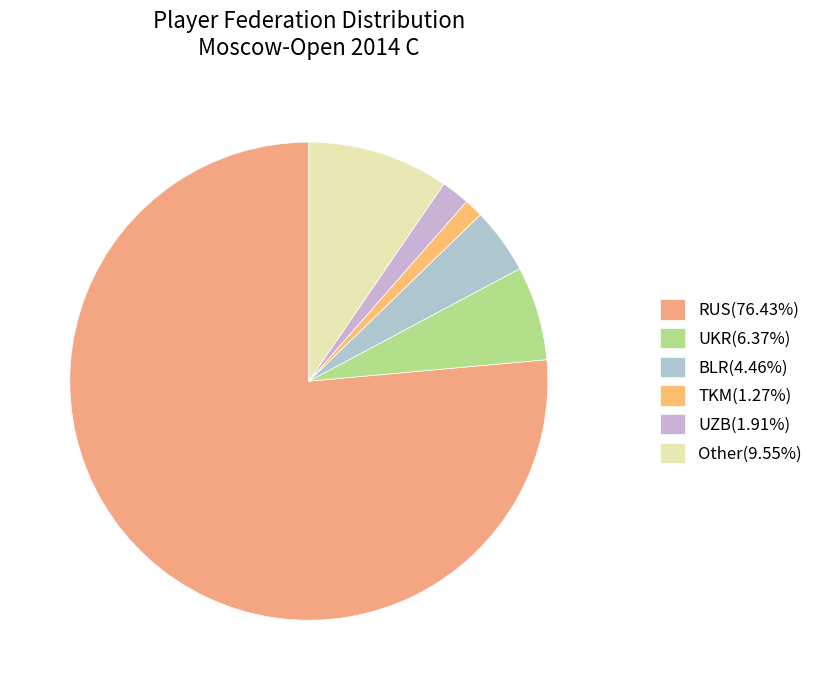

To the nearest percent, what percentage of the pie is UZB?

2%